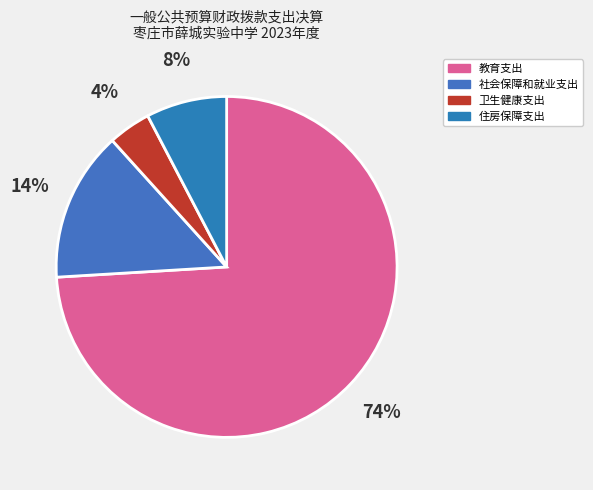

Rank the categories by value from lowest to highest.

卫生健康支出, 住房保障支出, 社会保障和就业支出, 教育支出